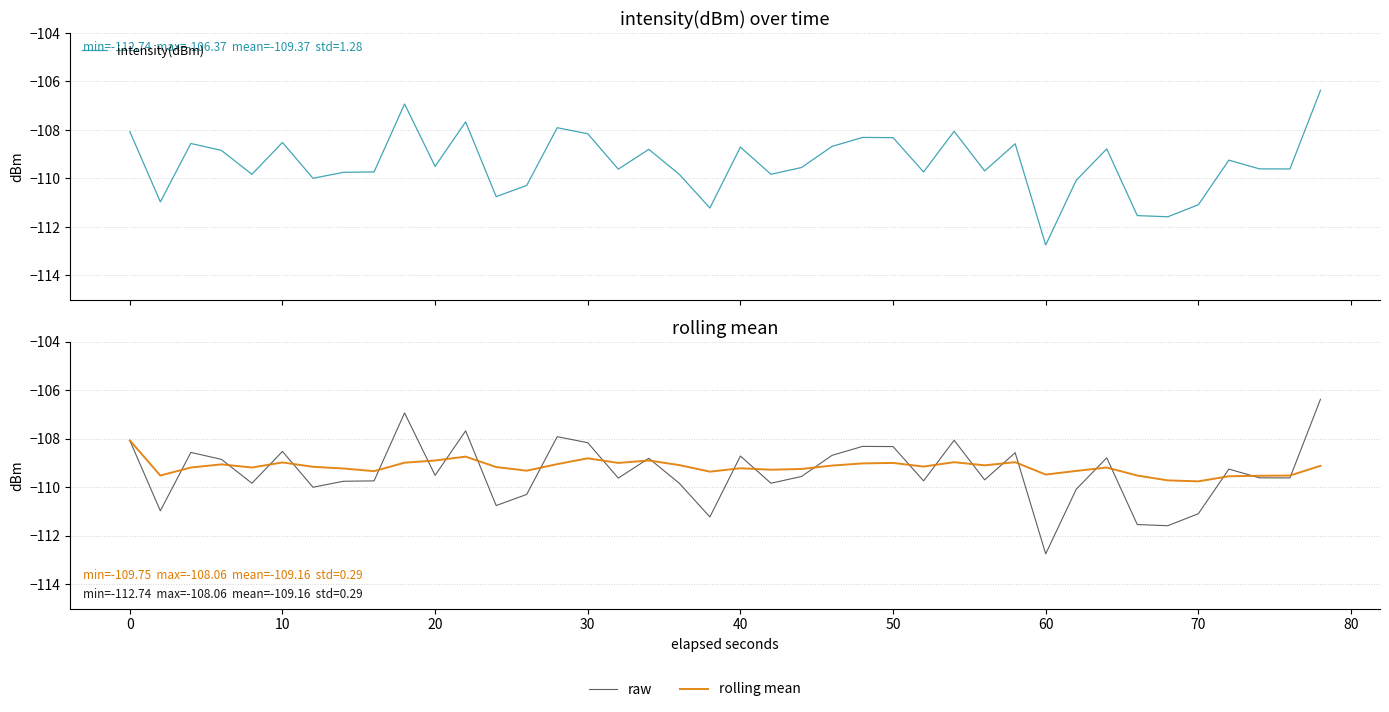

True or false: raw and intensity(dBm) cross at least once.

False